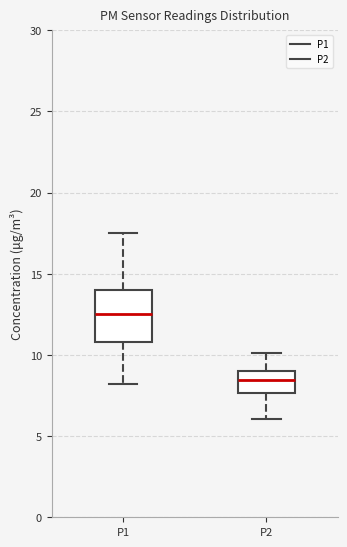

Which box has the highest median line?

P1